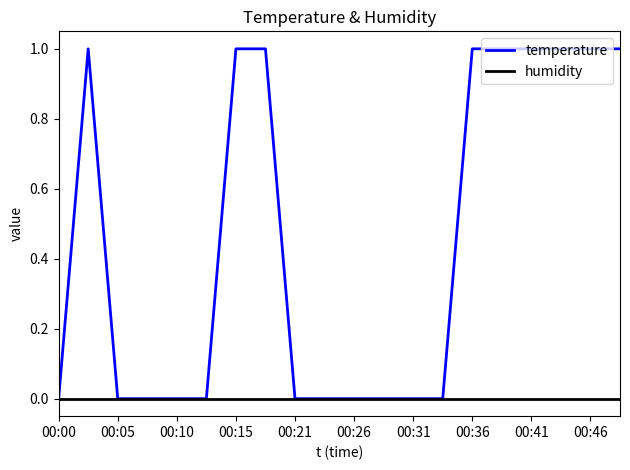

What is the greatest value displayed?

1.0